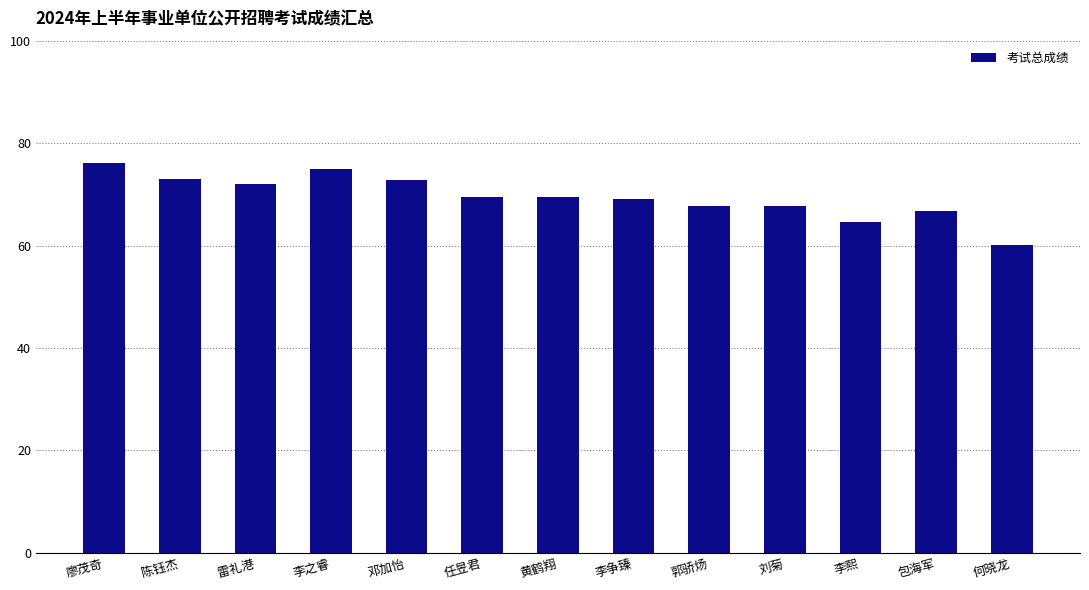

What is the label of the 3rd bar from the left?

雷礼港